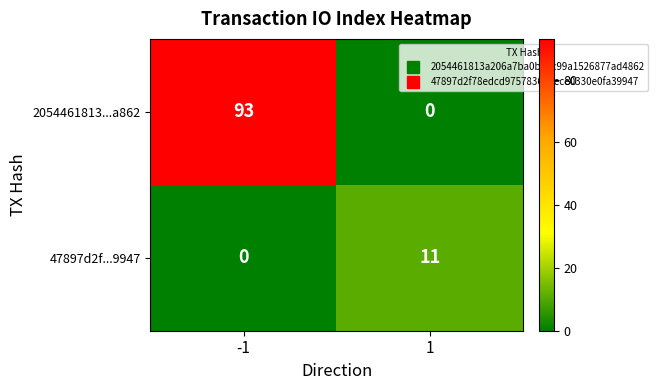

Rank the series by their maximum value, from lowest to highest.

47897d2f...9947, 2054461813...a862